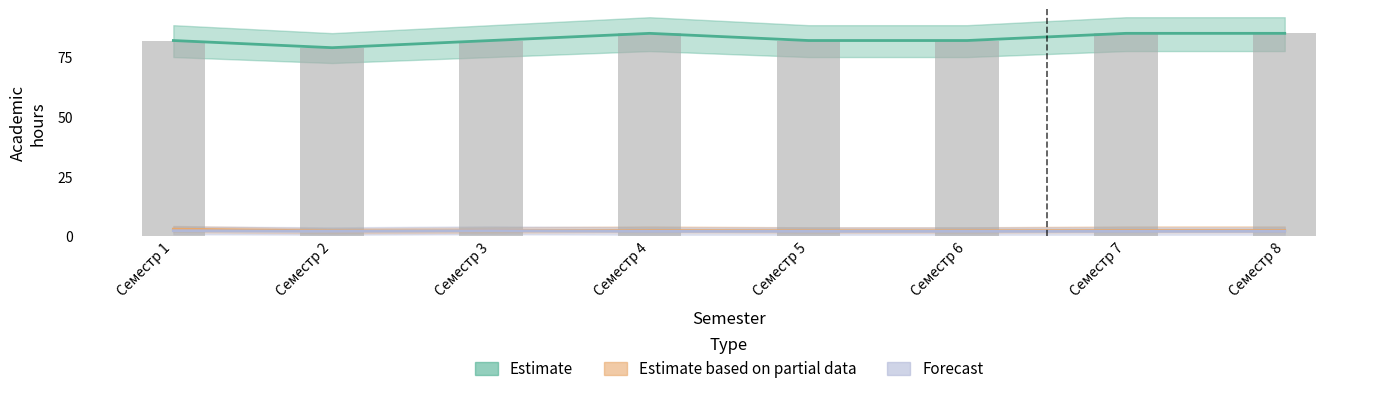

Count the number of data series in this chart.

3